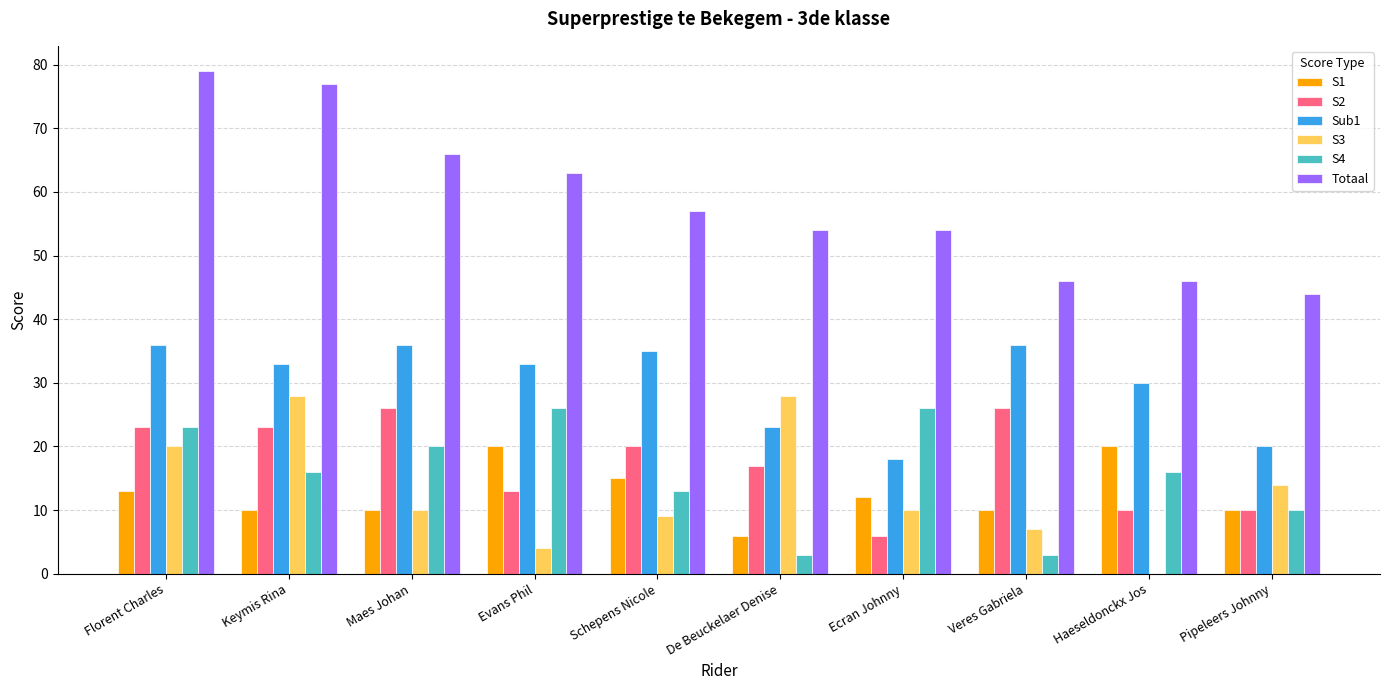

What is the sum of all S1 values?

126